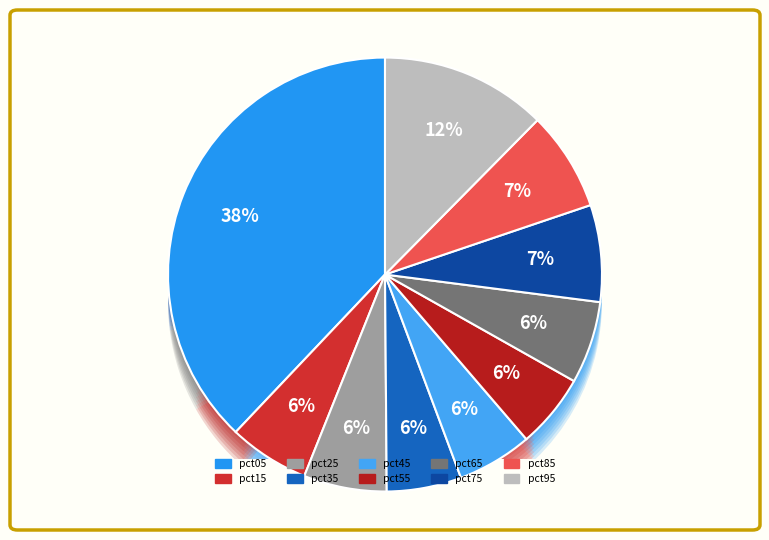

What portion of the pie excludes pct25?

93.8%